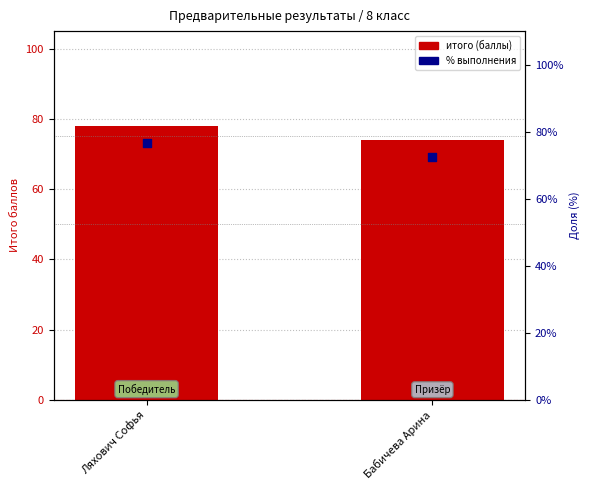

Which series has the largest Y range (max minus min)?

итого